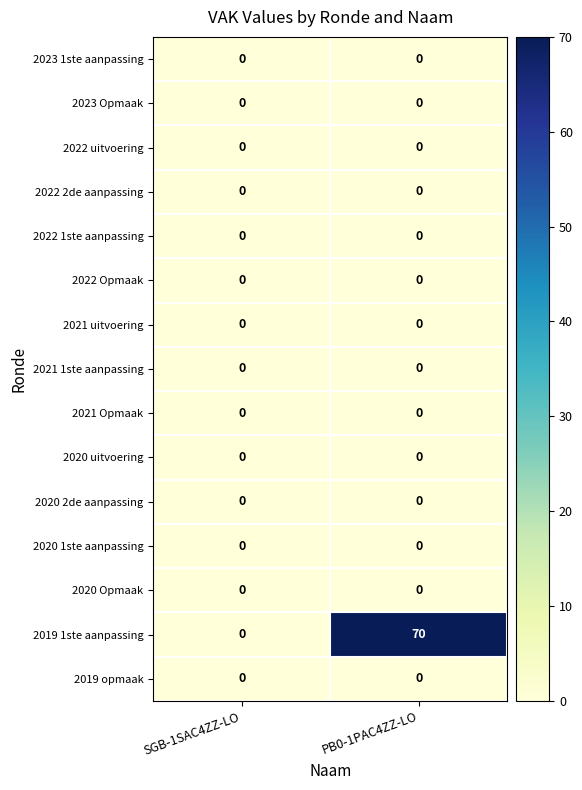

Reading left to right, list all the values displayed in this chart.

2023 1ste aanpassing: 0	0
2023 Opmaak: 0	0
2022 uitvoering: 0	0
2022 2de aanpassing: 0	0
2022 1ste aanpassing: 0	0
2022 Opmaak: 0	0
2021 uitvoering: 0	0
2021 1ste aanpassing: 0	0
2021 Opmaak: 0	0
2020 uitvoering: 0	0
2020 2de aanpassing: 0	0
2020 1ste aanpassing: 0	0
2020 Opmaak: 0	0
2019 1ste aanpassing: 0	70
2019 opmaak: 0	0